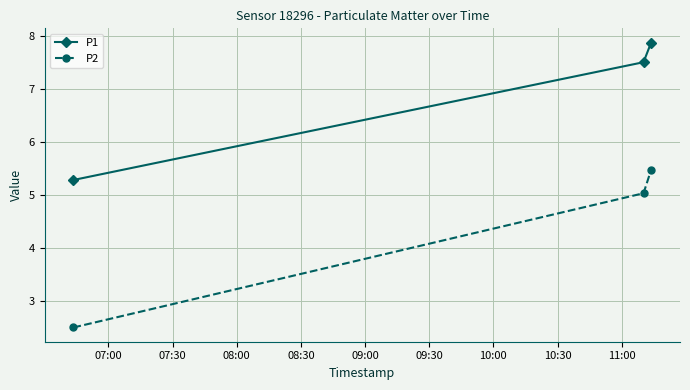

How many values in the P1 series exceed 7?

2